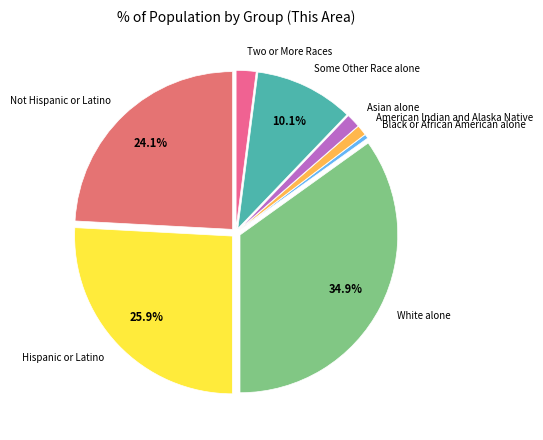

Count the number of slices in the pie.

8